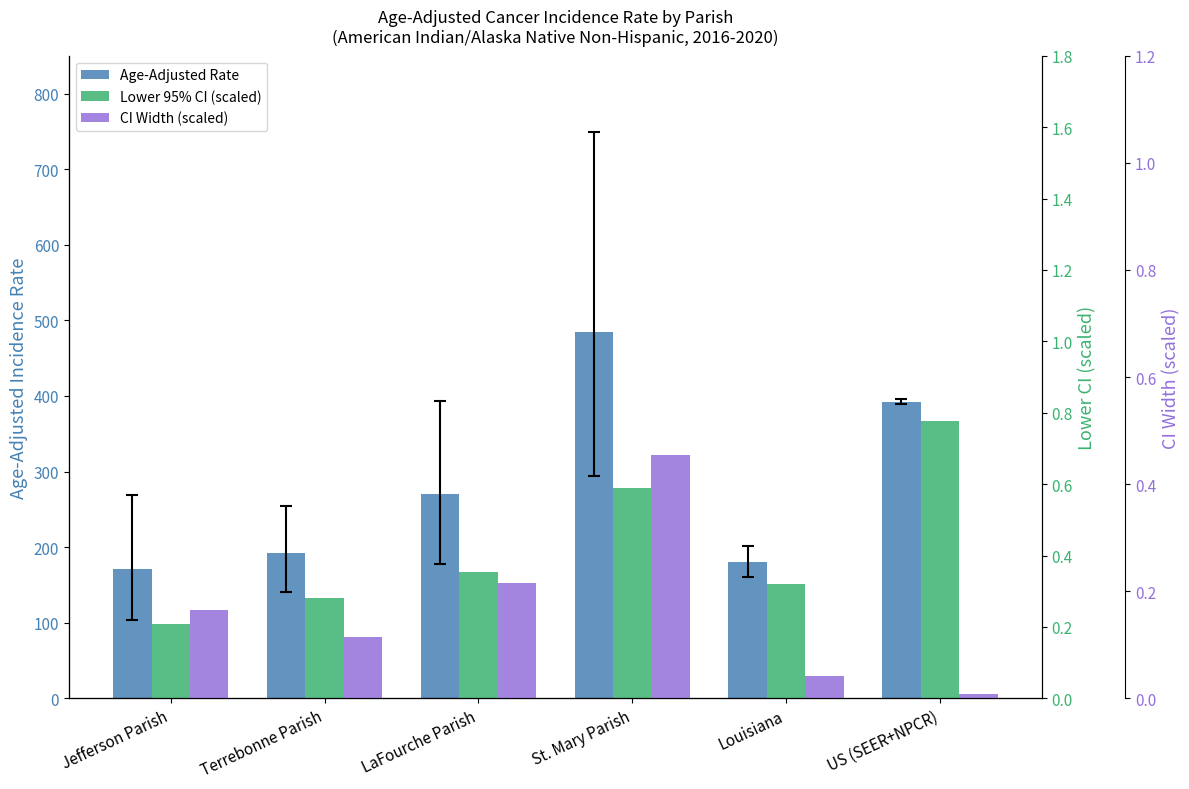

What is the lowest value of the Age-Adjusted Rate series?

170.8